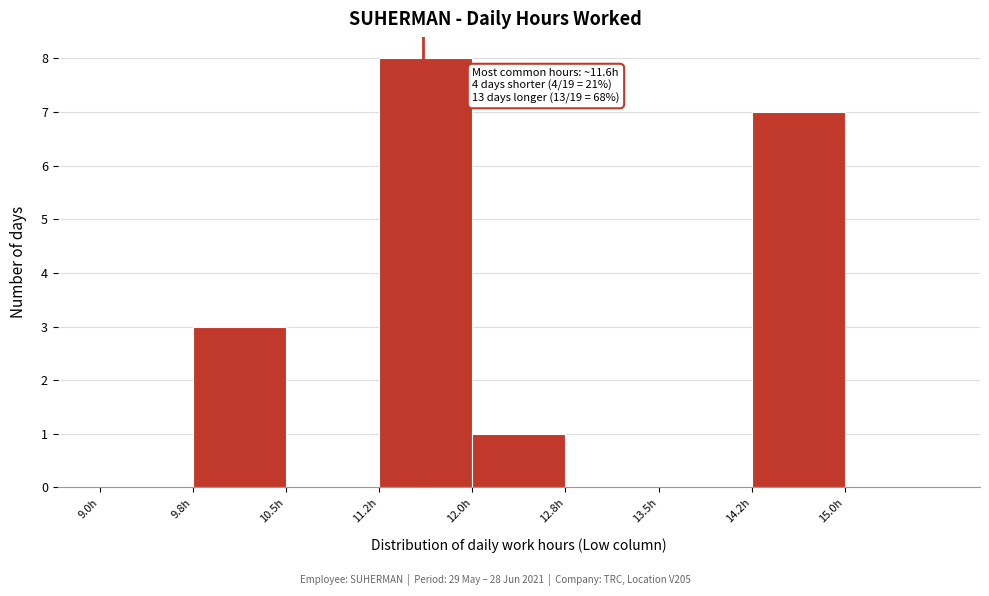

Over which range of the x-axis is the bar tallest?

11.25 to 12.00